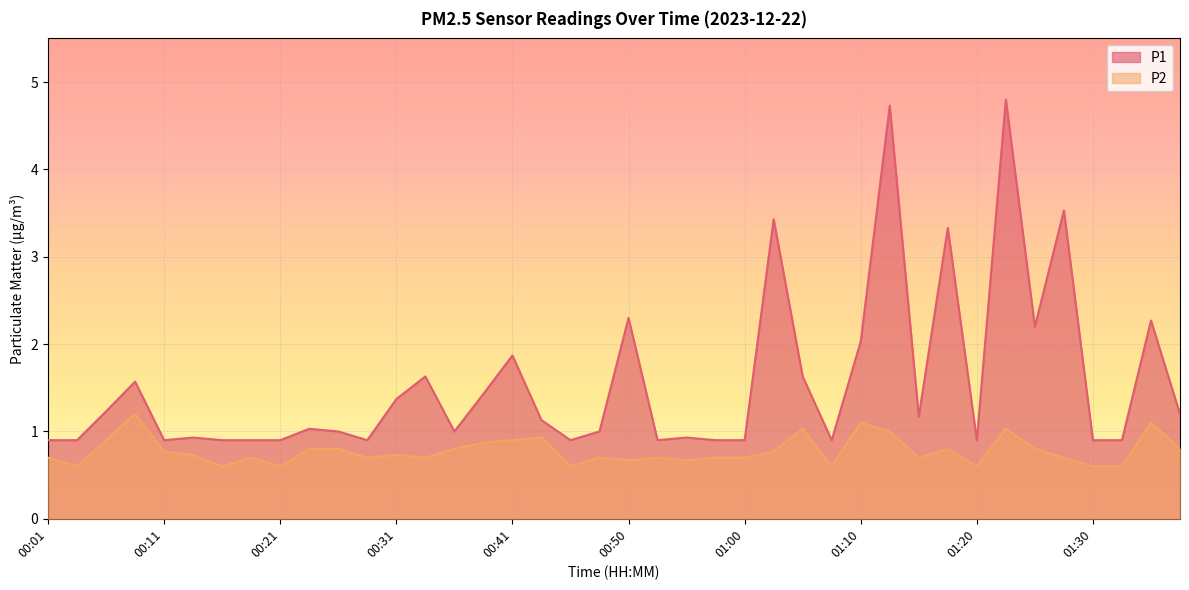

Does the chart display data point markers on the line(s)?

No